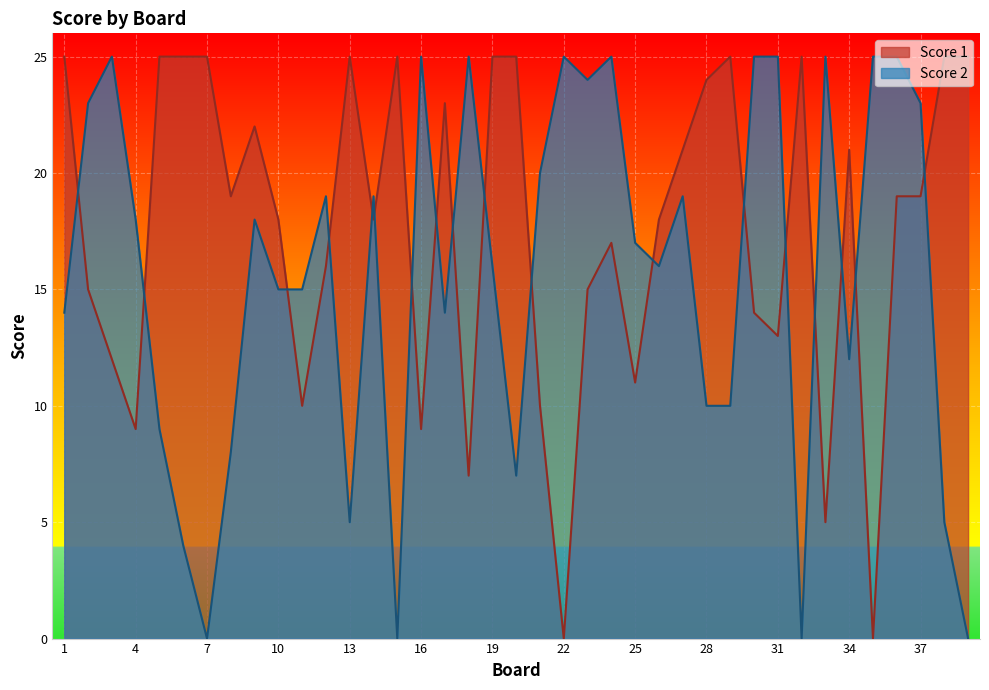

How many lines are shown in the chart?

2